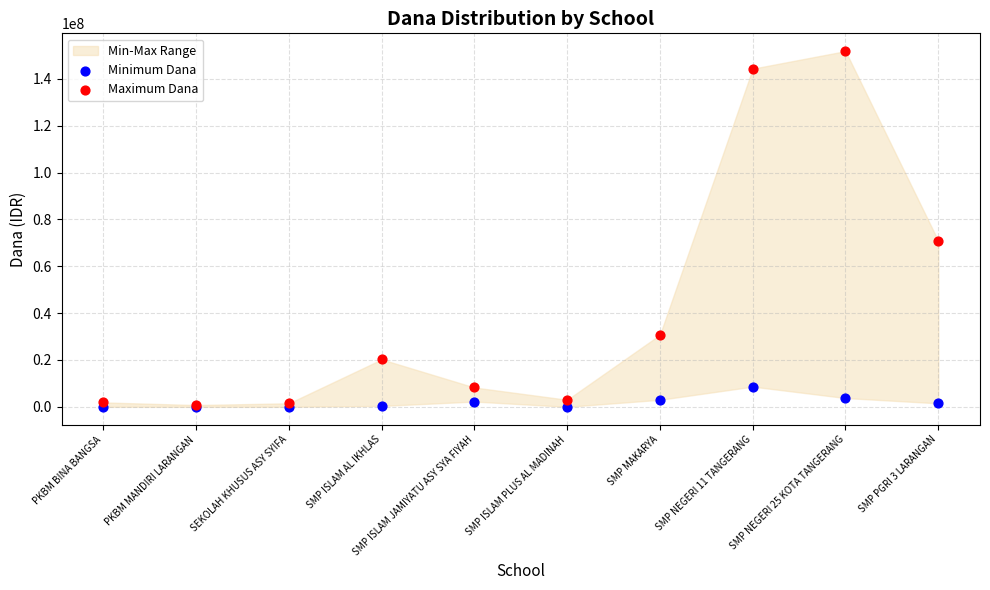

Across all series, what Y value is closest to 75937500?

70875000